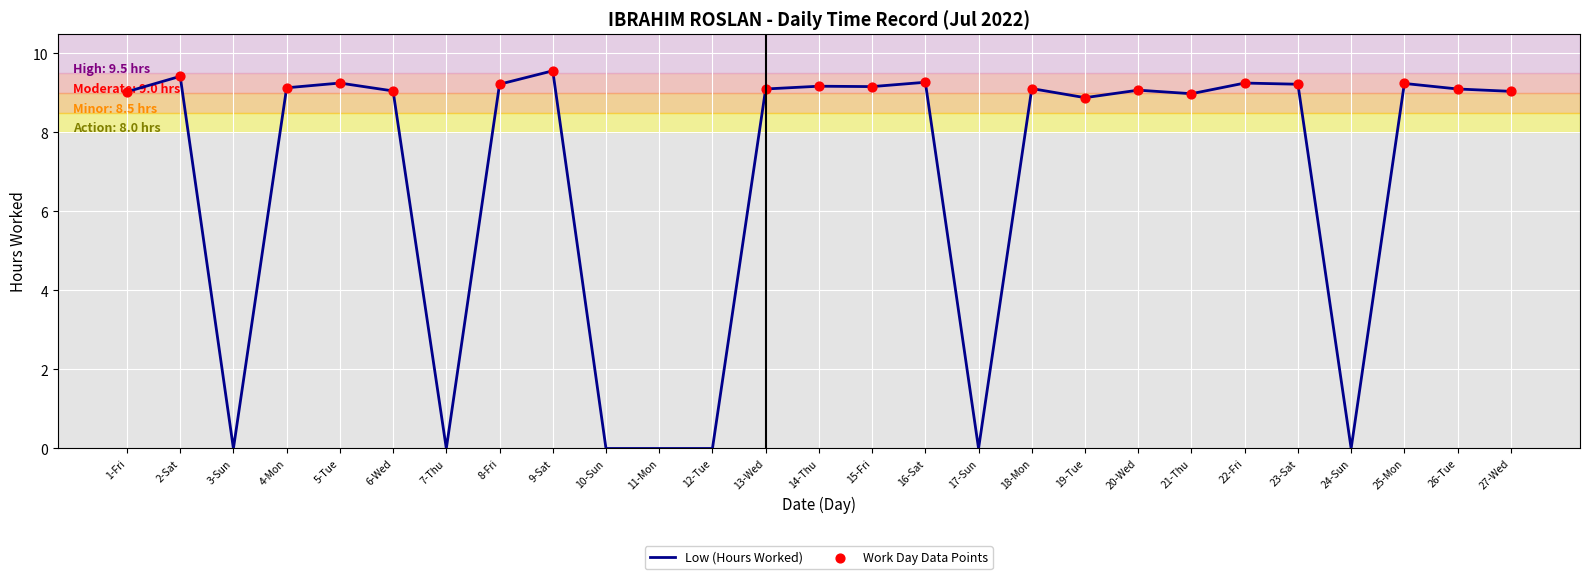

Which has a higher value, 21-Thu or 8-Fri?

8-Fri